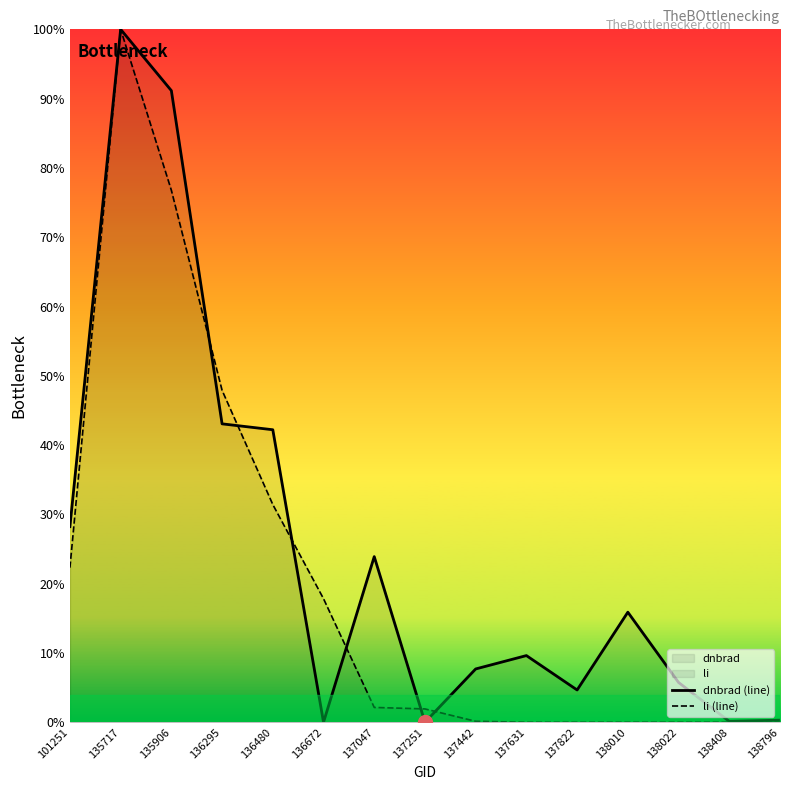

Reading left to right, transcribe all the data shown in this chart.

dnbrad (line): 101251=0.3	135717=1.0	135906=0.9	136295=0.4	136480=0.4	136672=0.0	137047=0.2	137251=0.0	137442=0.1	137631=0.1	137822=0.0	138010=0.2	138022=0.1	138408=0.0	138796=0.0
li (line): 101251=0.2	135717=1.0	135906=0.8	136295=0.5	136480=0.3	136672=0.2	137047=0.0	137251=0.0	137442=0.0	137631=0.0	137822=0.0	138010=0.0	138022=0.0	138408=0.0	138796=0.0